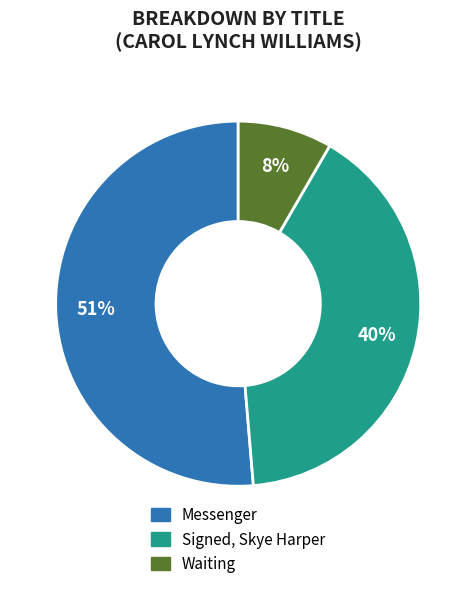

What is the majority slice?

Messenger